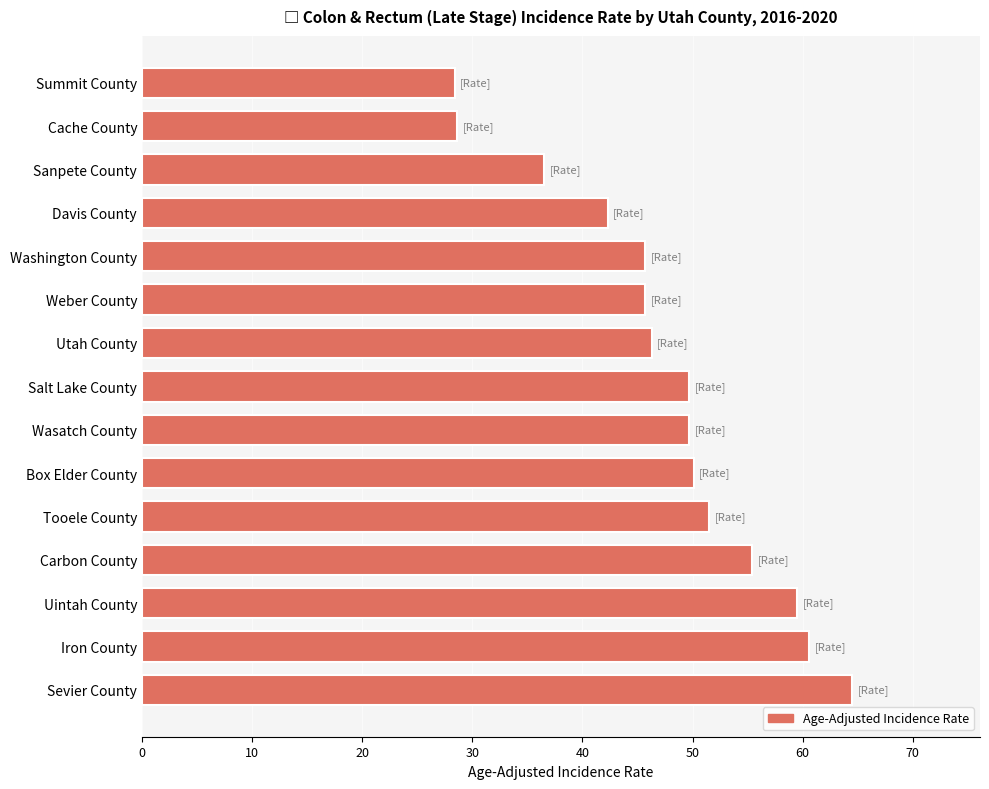

The chart shows a value of 60.6 at Iron County. True or false?

True